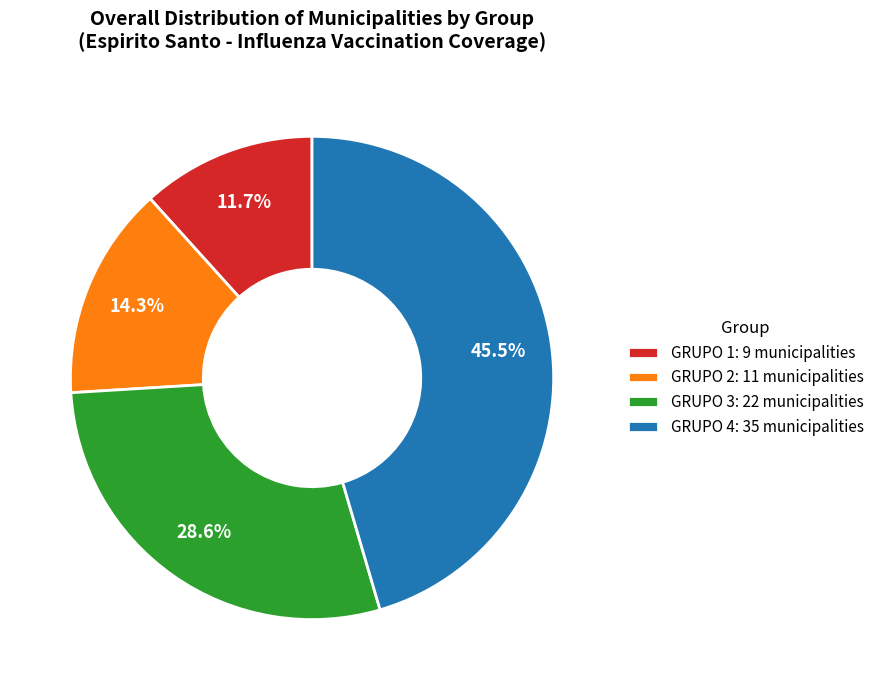

To the nearest percent, what percentage of the pie is GRUPO 1?

12%